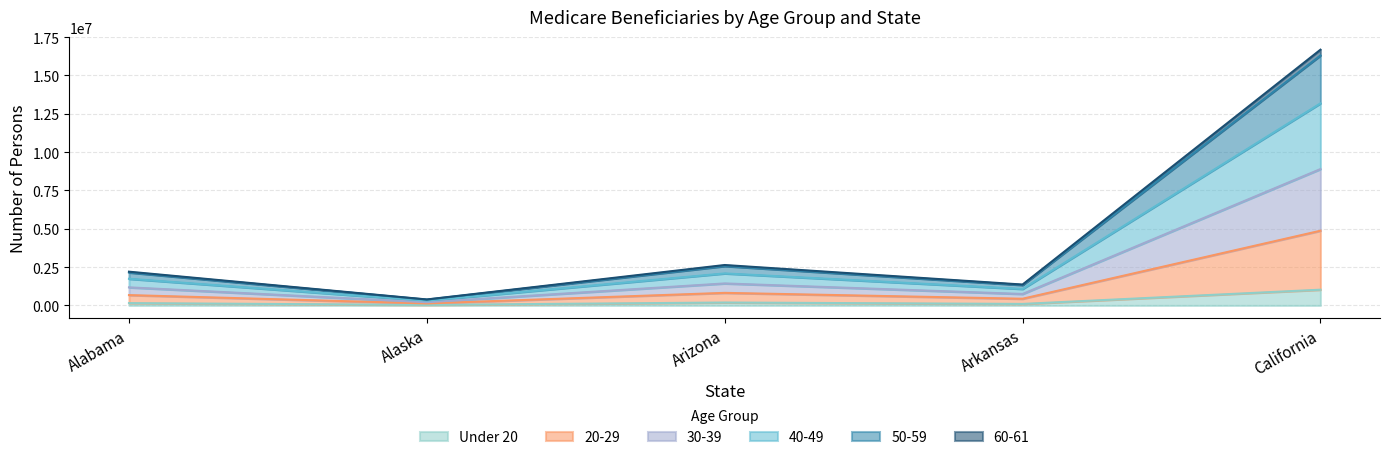

How many lines are shown in the chart?

6